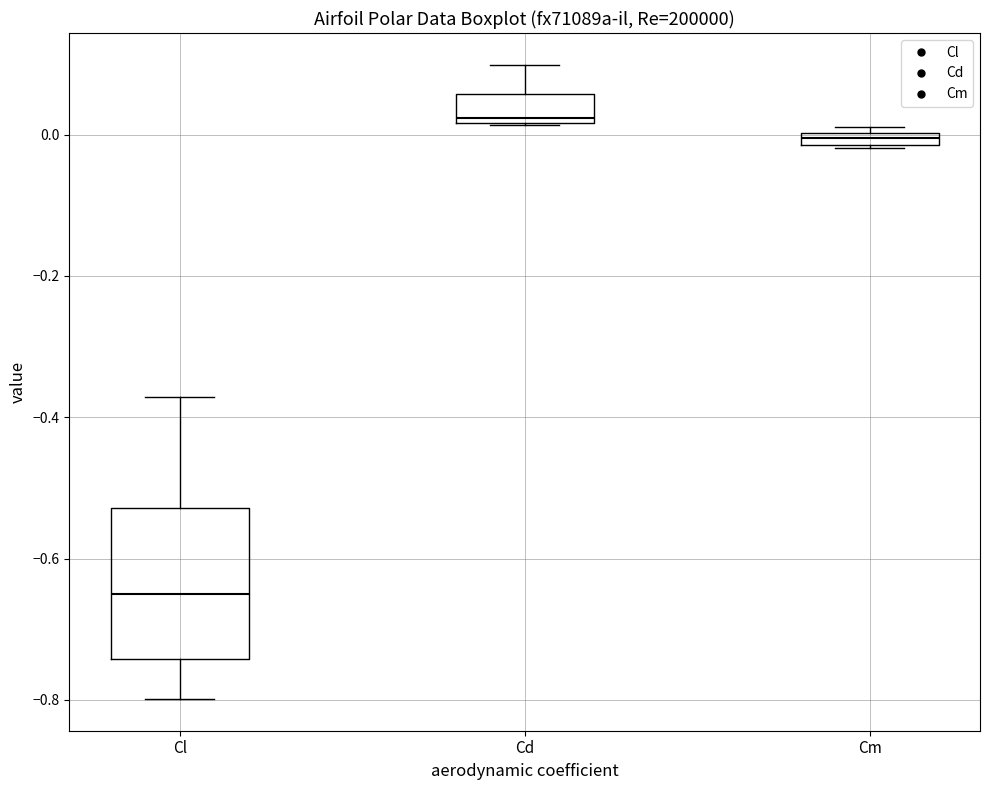

Where is the upper edge of the box for Cm on the y-axis? The values are not printed on the chart, so give them approximately, as read against the axis.

0.00